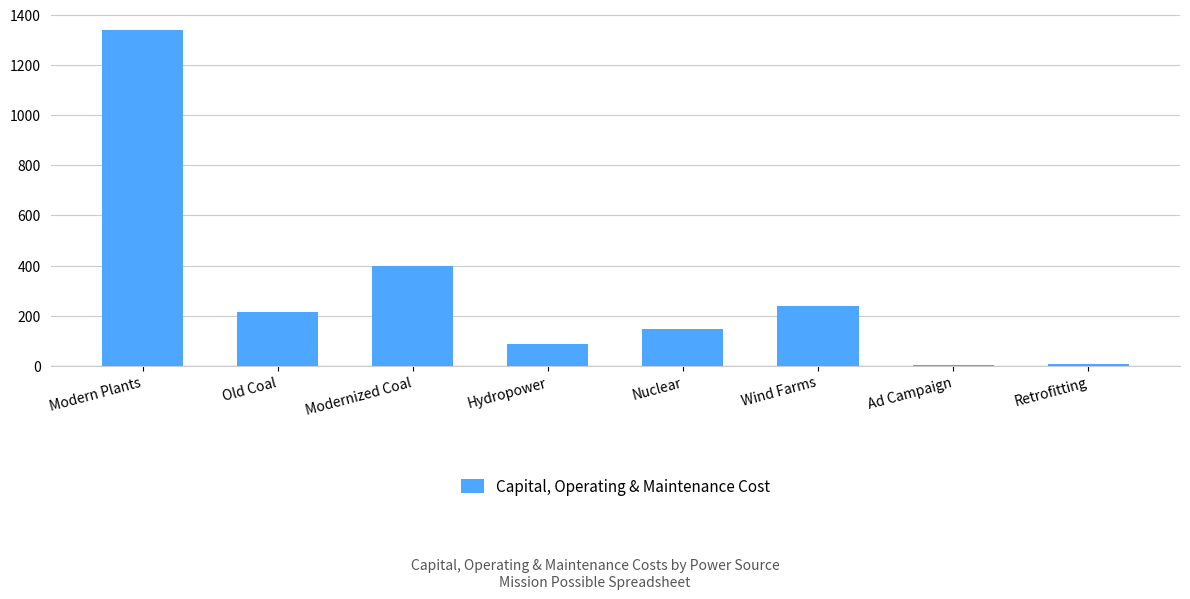

What is the label of the 2nd bar from the right?

Ad Campaign